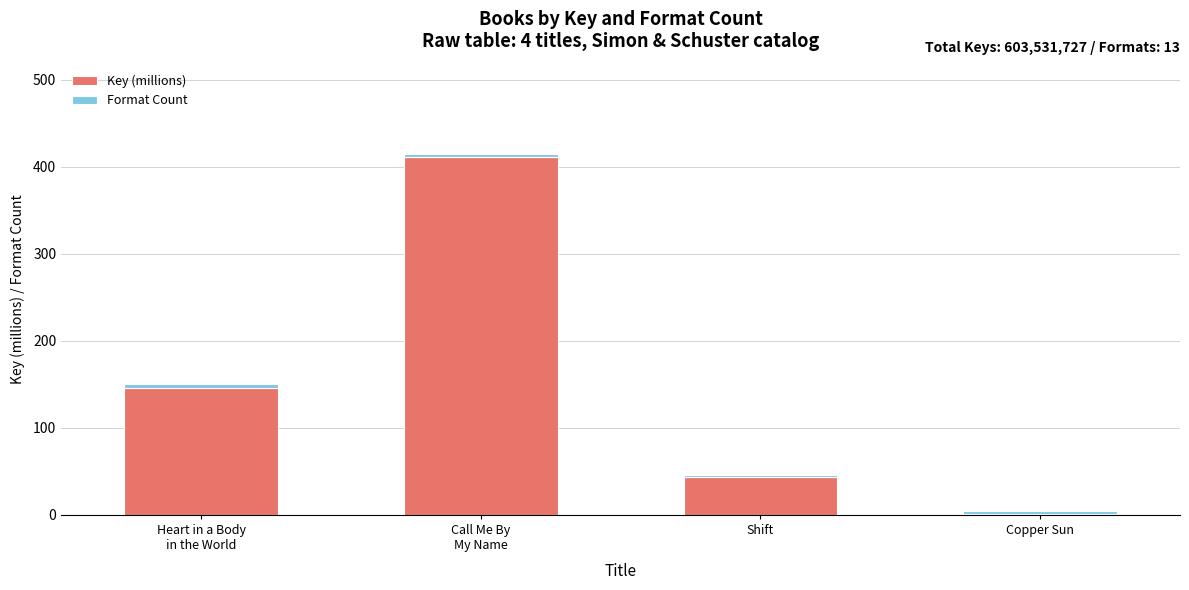

What is the sum of all Key (millions) values?

602